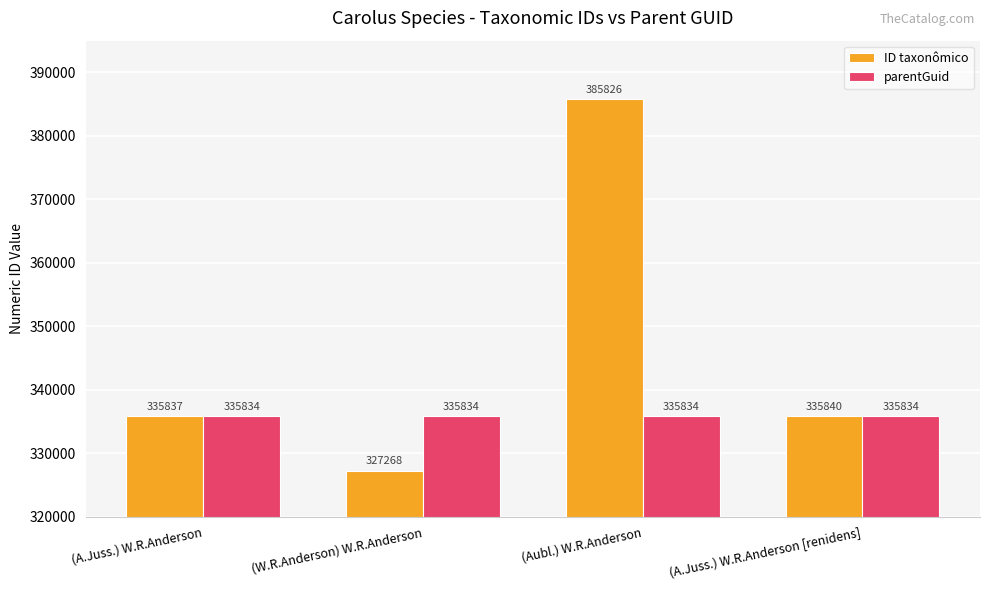

What is the greatest value displayed?

385826